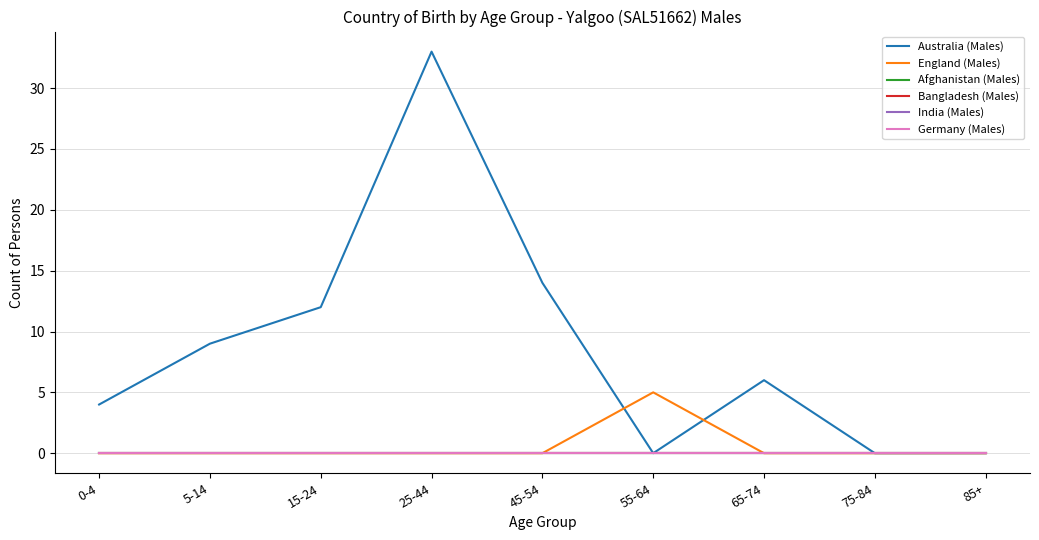

Does the chart display data point markers on the line(s)?

No